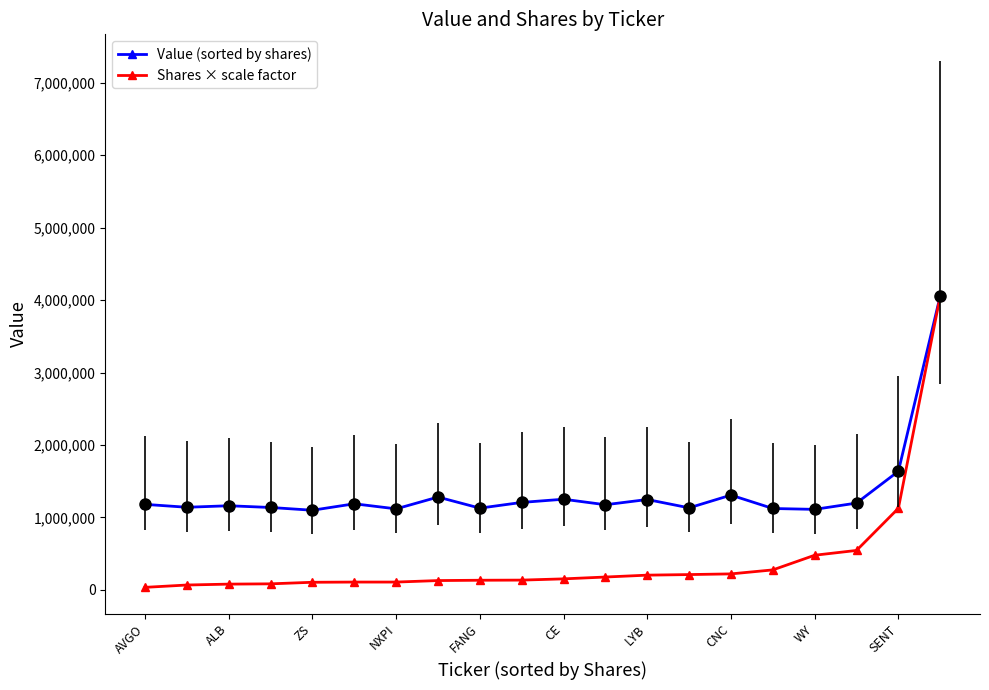

What is the greatest value displayed?

4058000.0